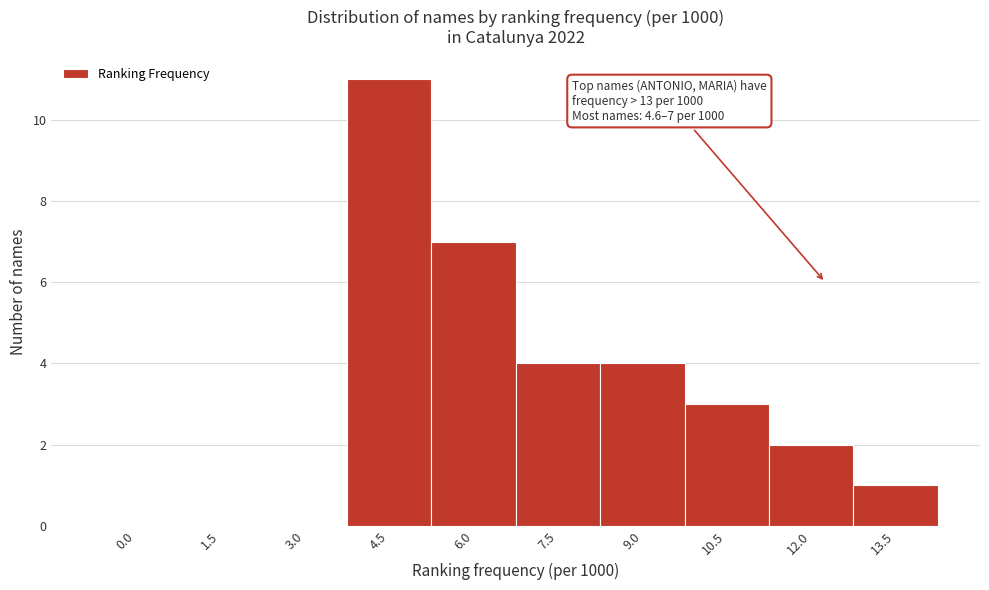

Reading left to right, transcribe all the data shown in this chart.

0.0=0	1.5=0	3.0=0	4.5=11	6.0=7	7.5=4	9.0=4	10.5=3	12.0=2	13.5=1